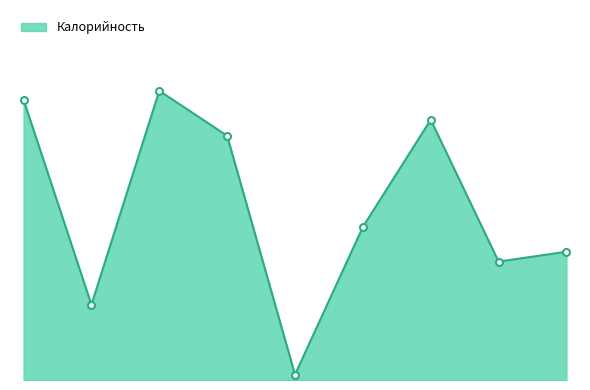

What is the maximum value shown in the chart?

234.5